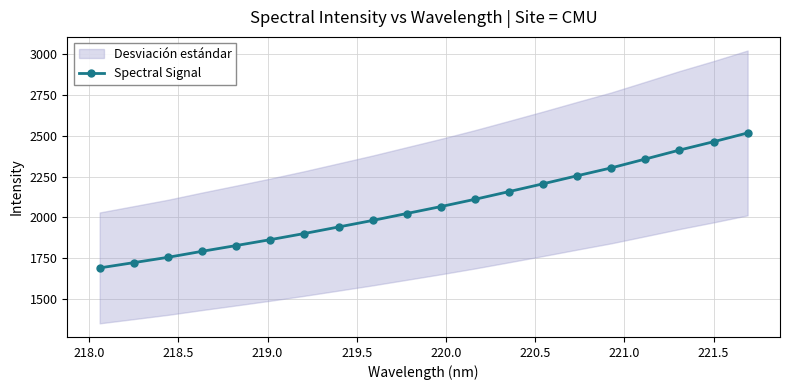

What is the value of the Spectral Signal point at the 6th from the left?

1864.4